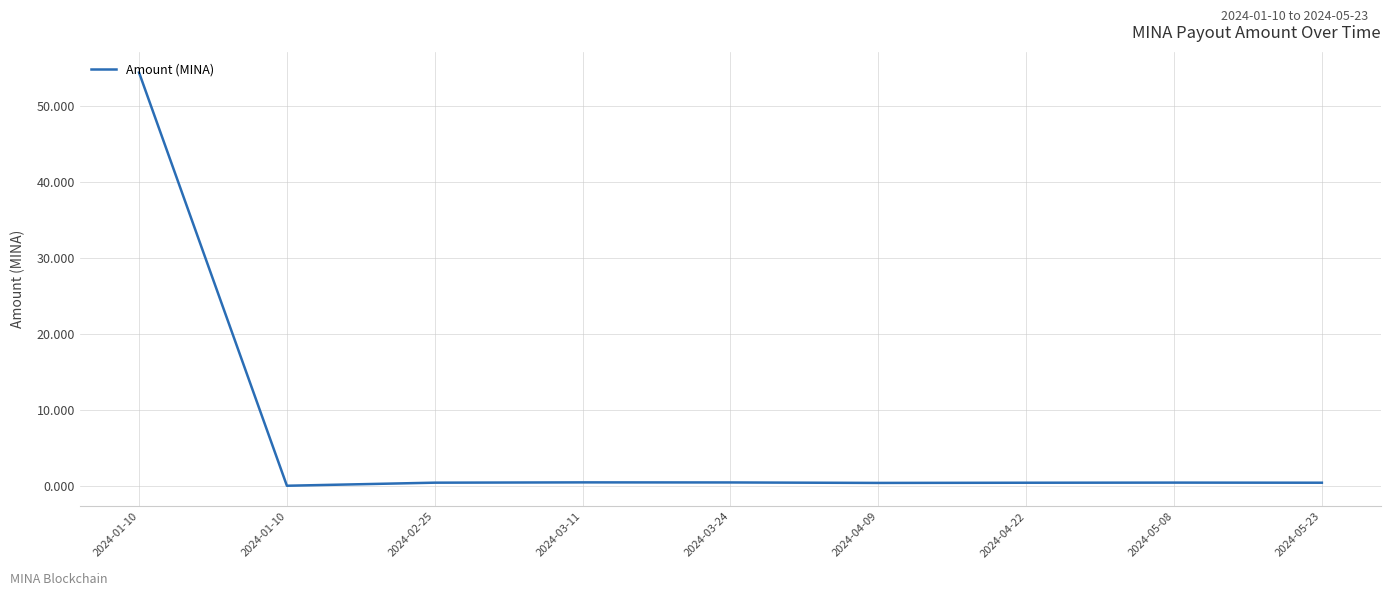

The value at 2024-03-24 is 0.2. True or false?

False